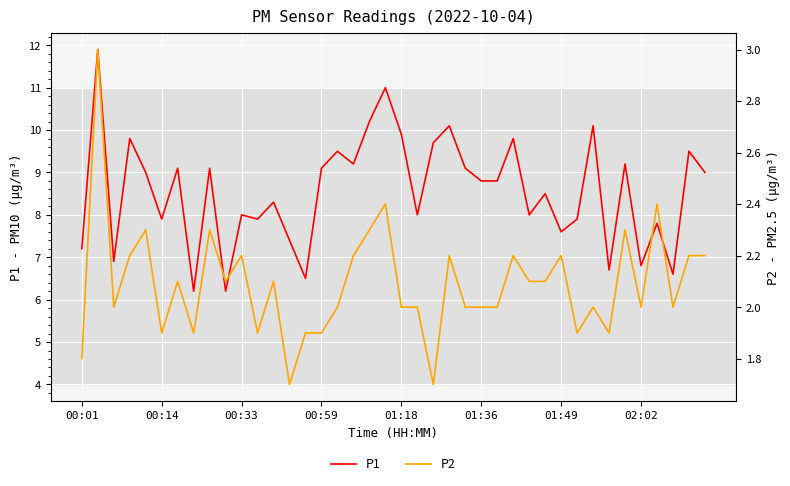

Which has a higher value, 38 or 31?

38